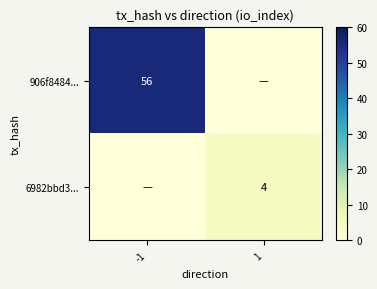

The value of 6982bbd3... at 1 is 2. True or false?

False